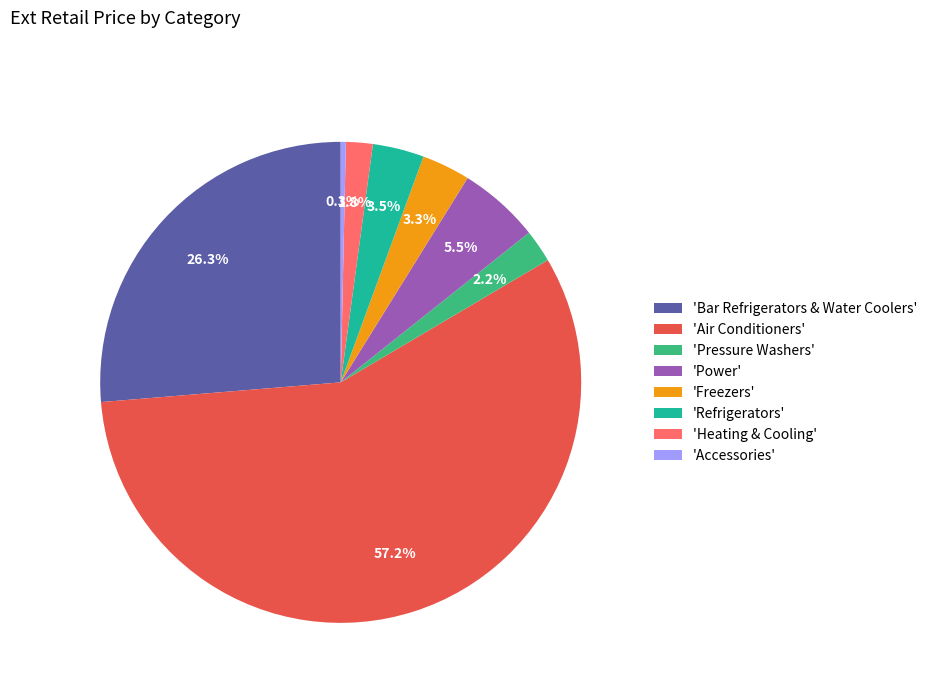

Is there a majority slice in this chart?

Yes